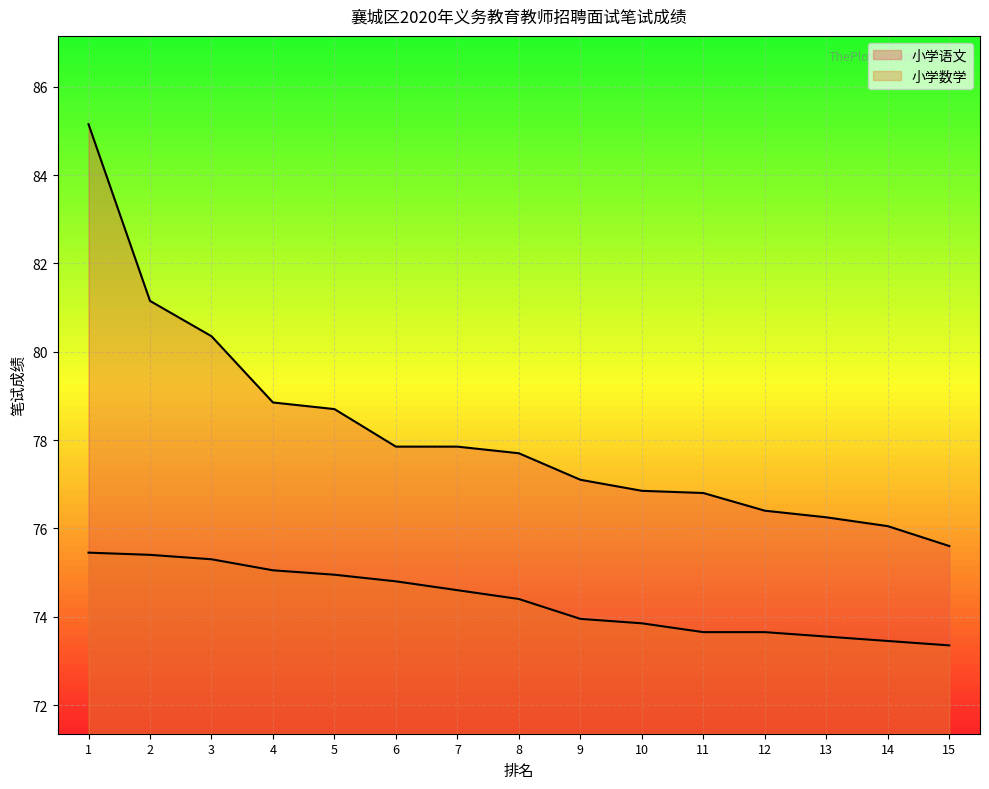

True or false: 小学语文 and 小学数学 intersect in this chart.

False